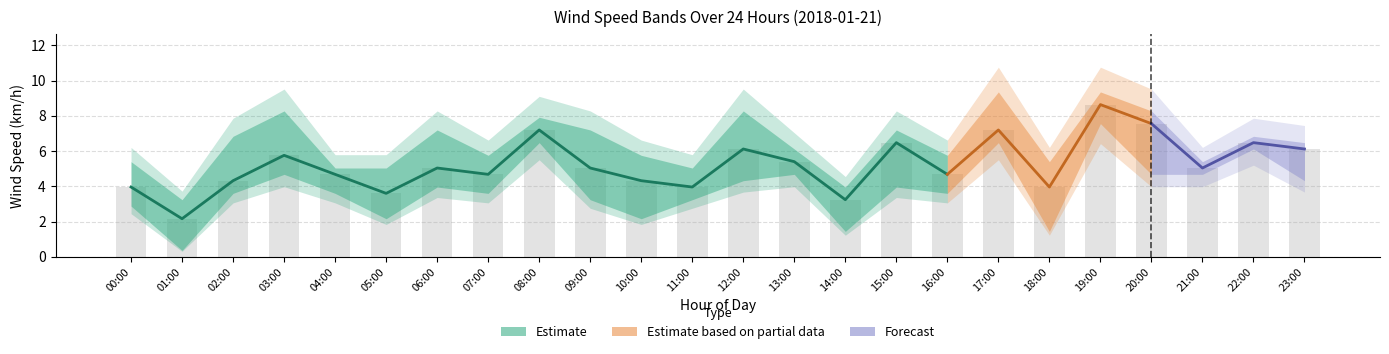

Is it true that WindSpd_Mean (km/h) equals 1.7 at 09:00?

False